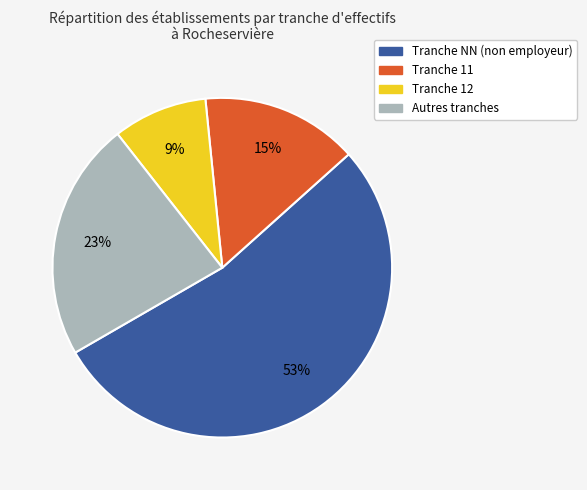

Count the number of slices in the pie.

4